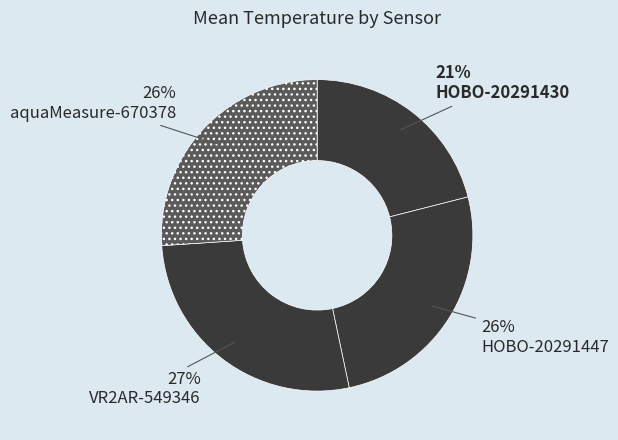

Count the number of slices in the pie.

4